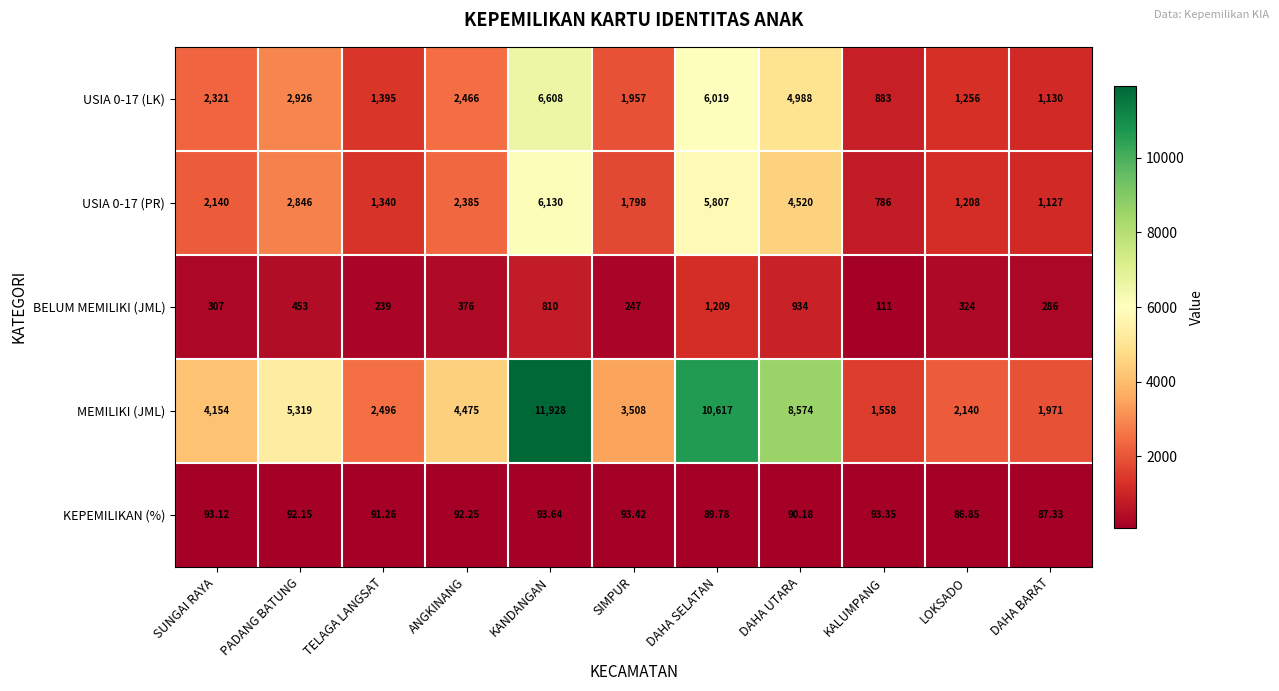

Which category has the highest value in the KEPEMILIKAN (%) series?

KANDANGAN